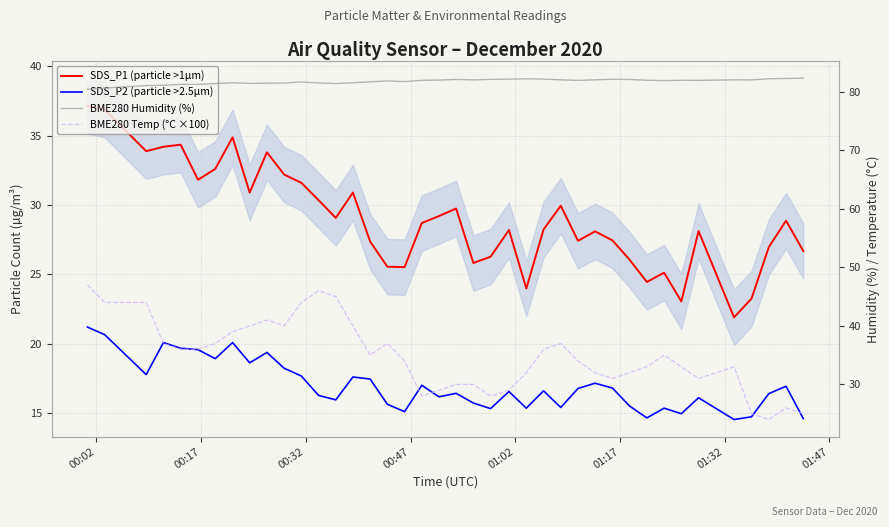

What is the difference between the maximum and minimum values in the SDS_P1 (particle >1µm) series?

15.2